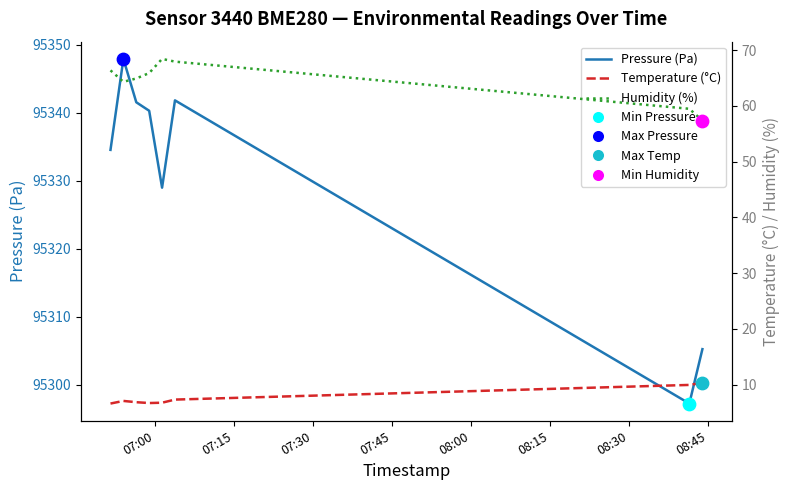

At how many categories does at least one series exceed 15549?

8